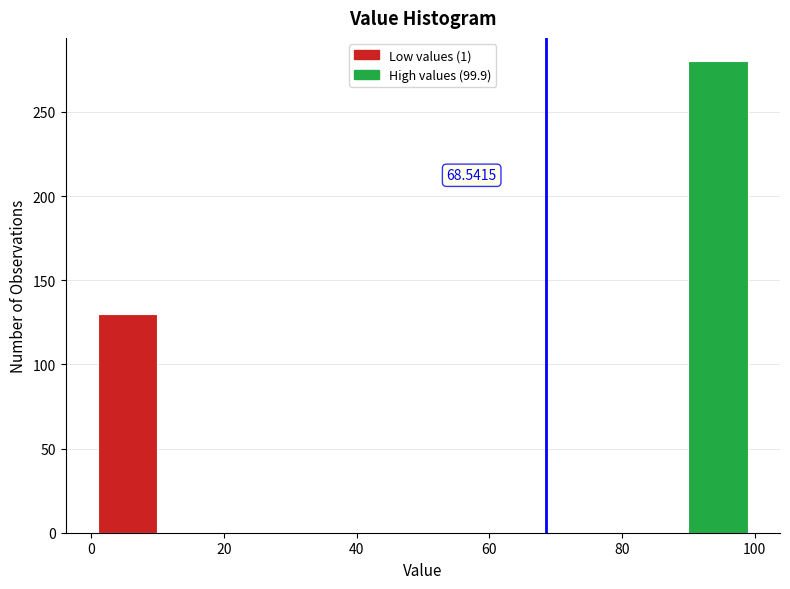

Which range on the x-axis has the tallest bar?

90 to 100